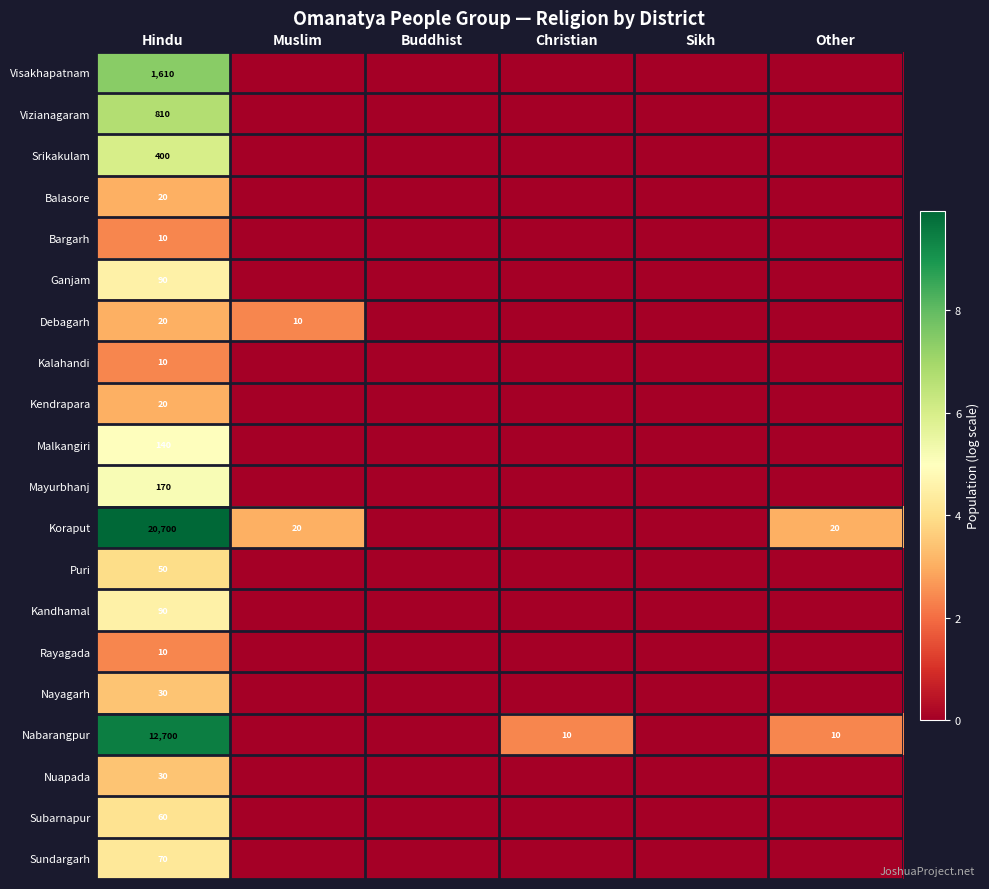

The value of Sundargarh at Hindu is 70. True or false?

True